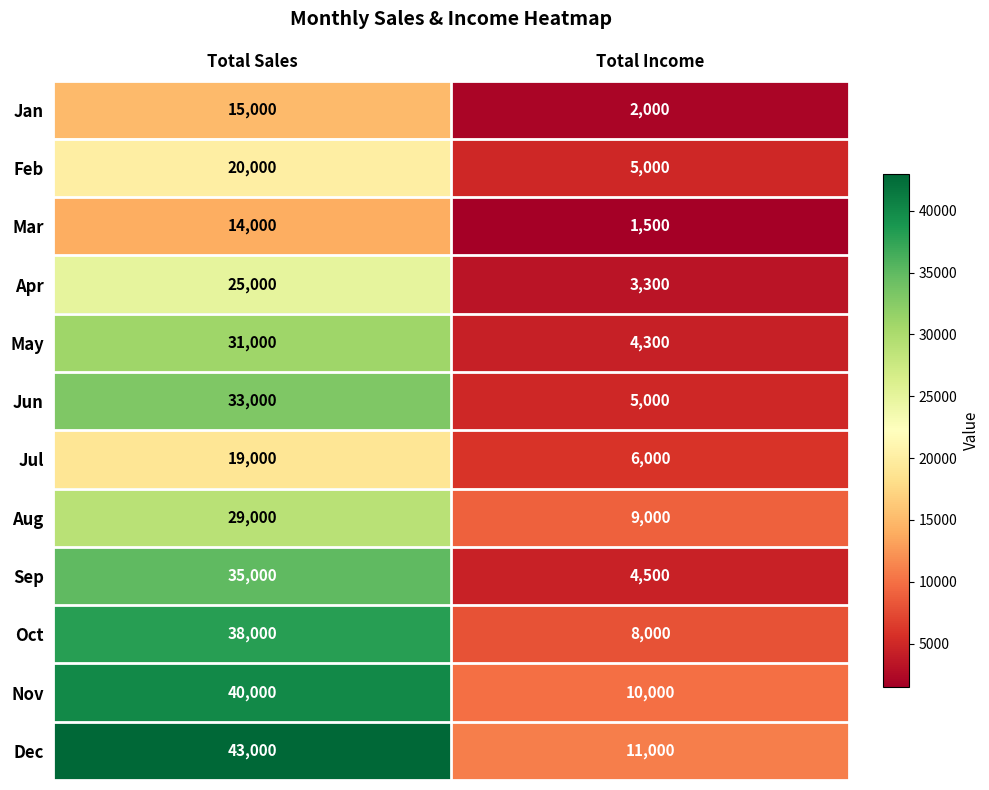

How many data points does each series have?

2